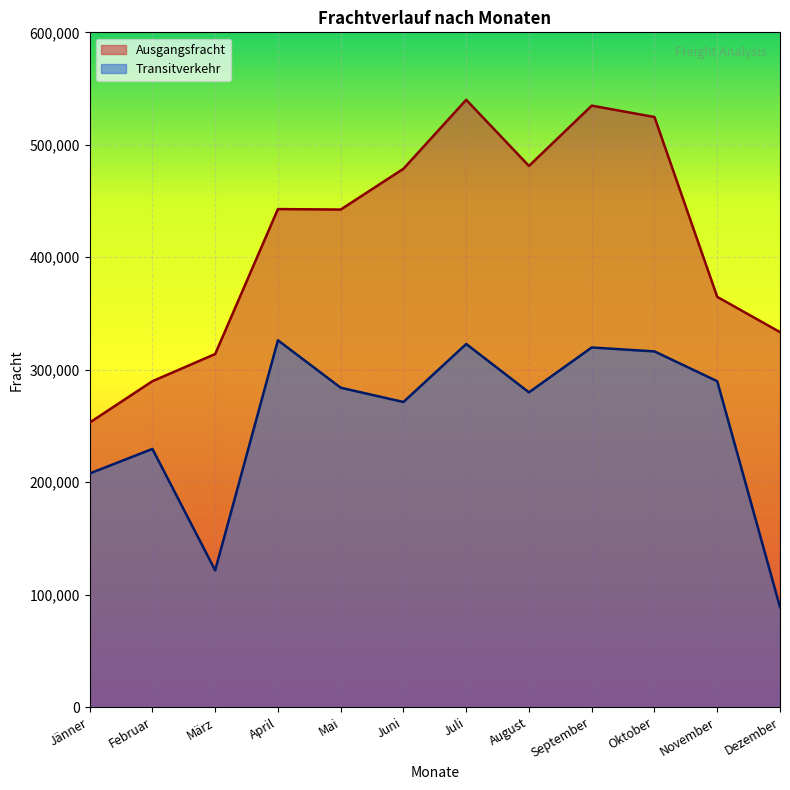

Rank the series at März from highest to lowest value.

Ausgangsfracht, Transitverkehr